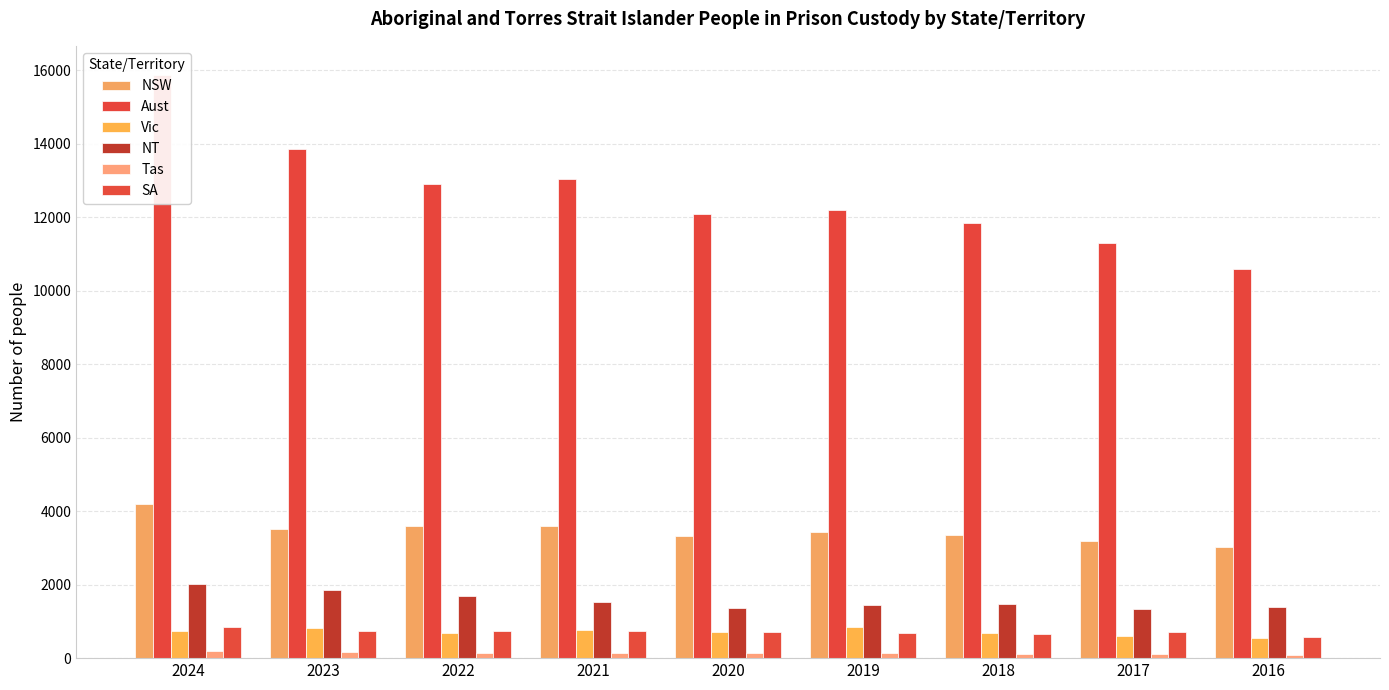

The value of Aust at 2017 is 11307. True or false?

True